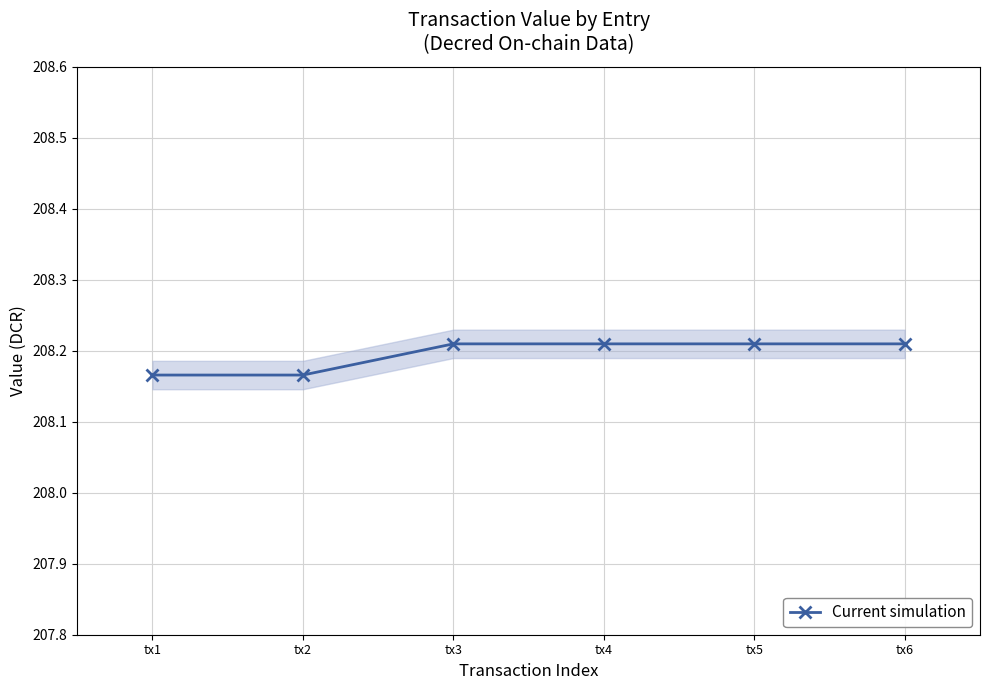

Which category has the highest value across all series?

tx3